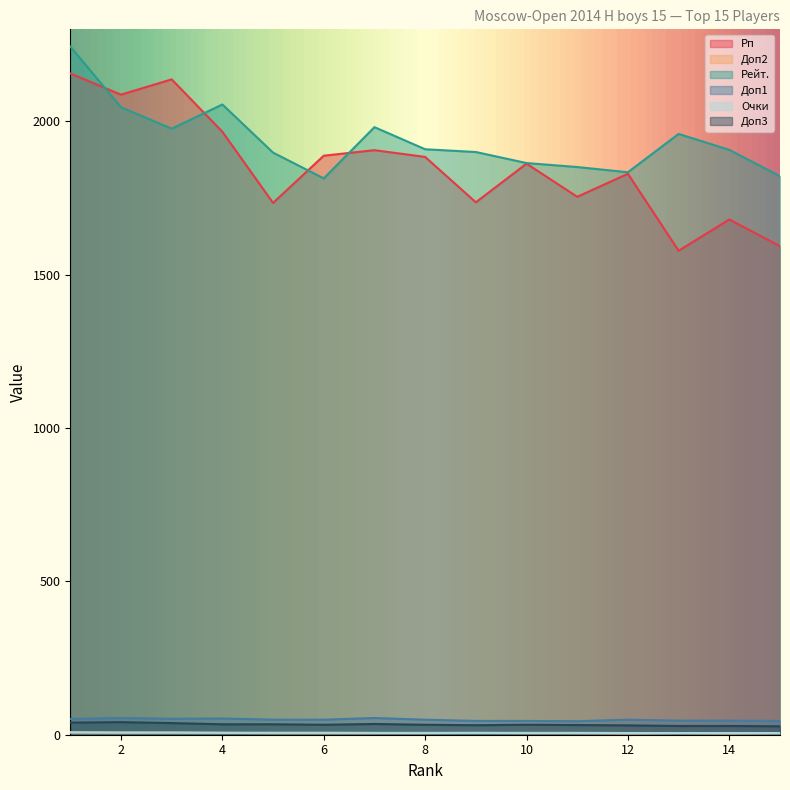

What is the difference between the Рейт. values at 6 and 11?

37.0